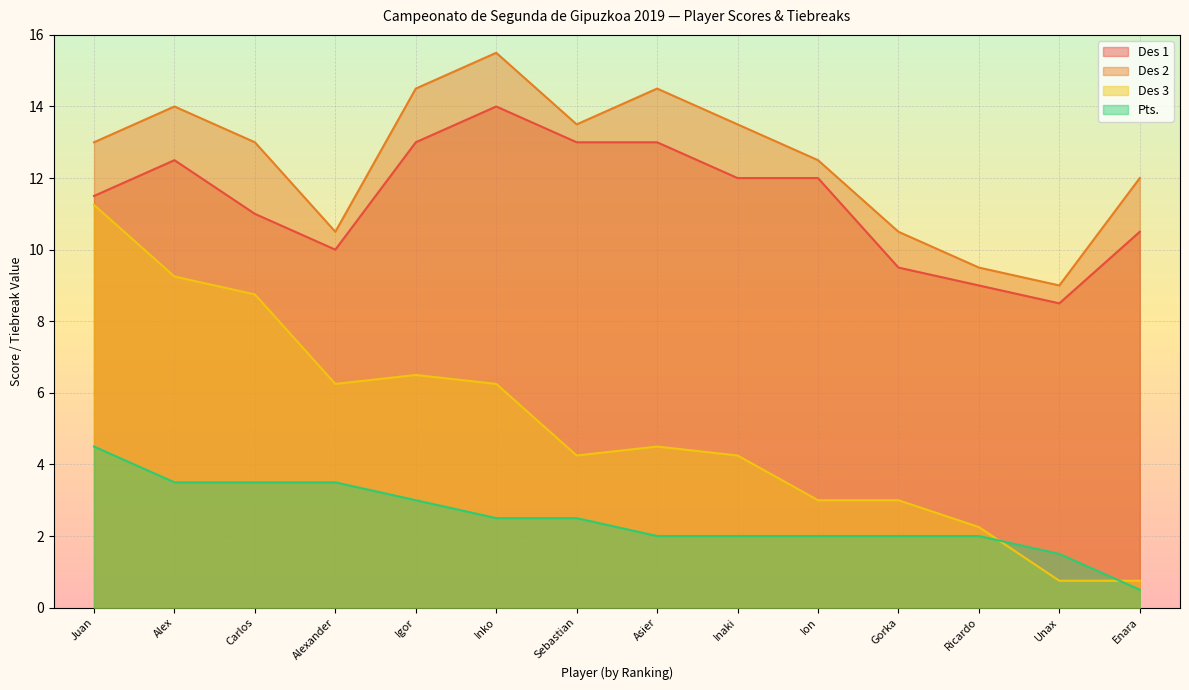

At which label does Pts. first exceed 2?

Juan